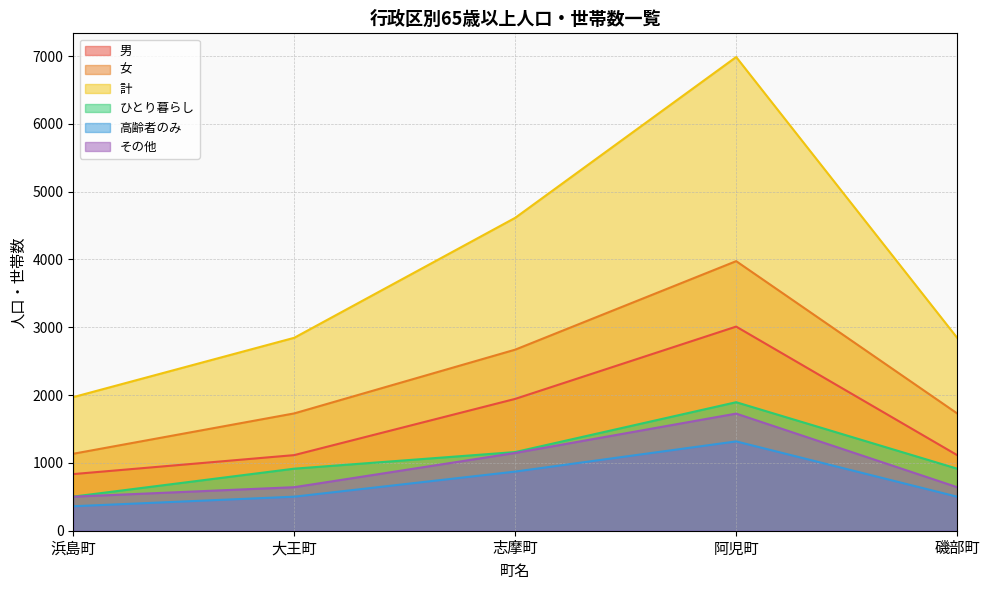

The value of 計 at 大王町 is 4882. True or false?

False